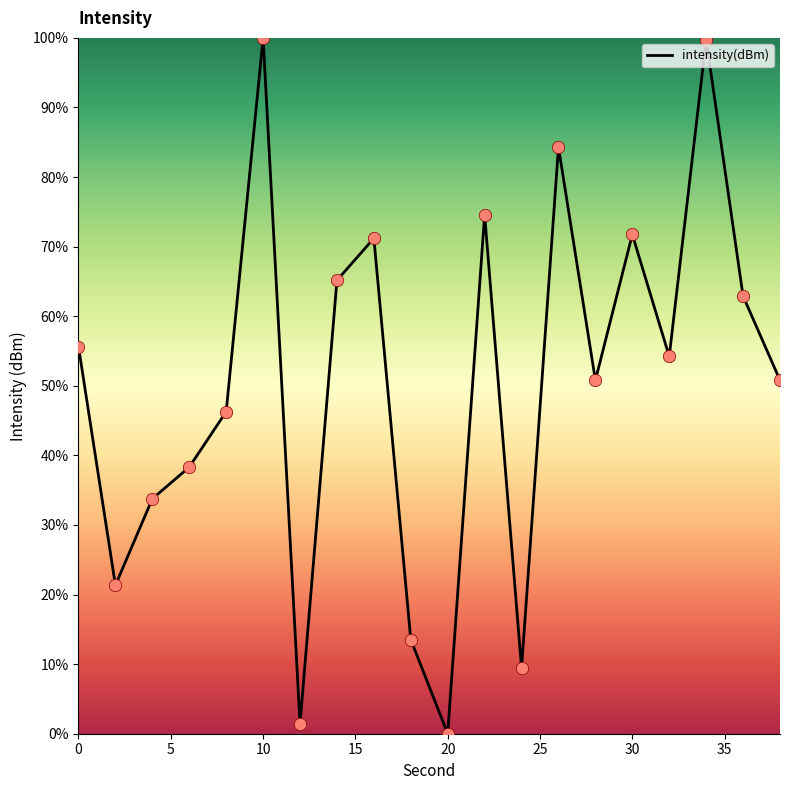

What is the greatest value displayed?

100.0